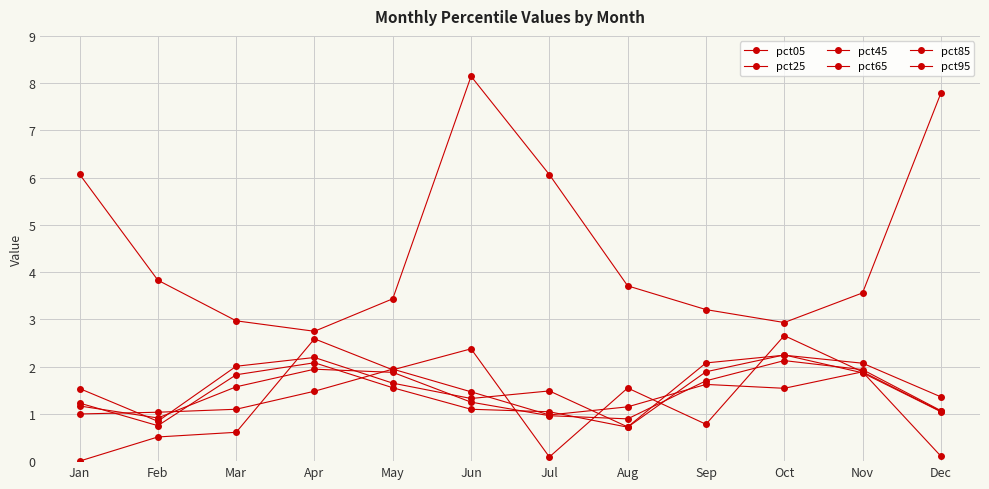

Between Jan and Dec, which is larger?

Dec